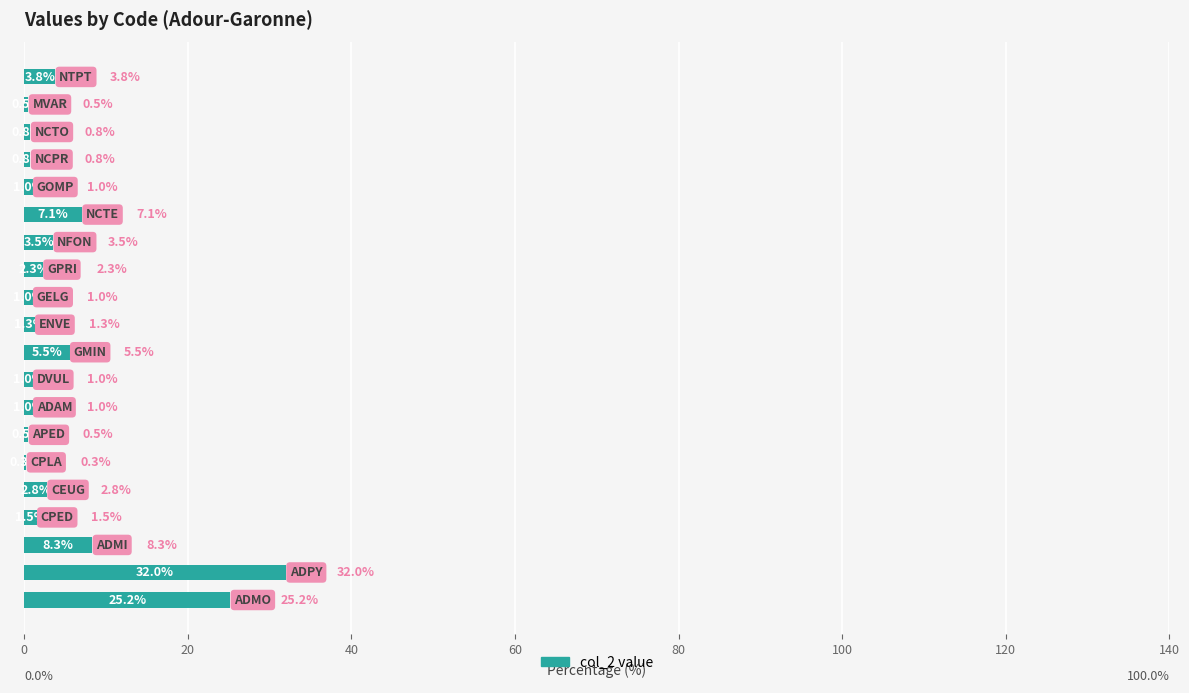

What is the greatest value displayed?

32.0